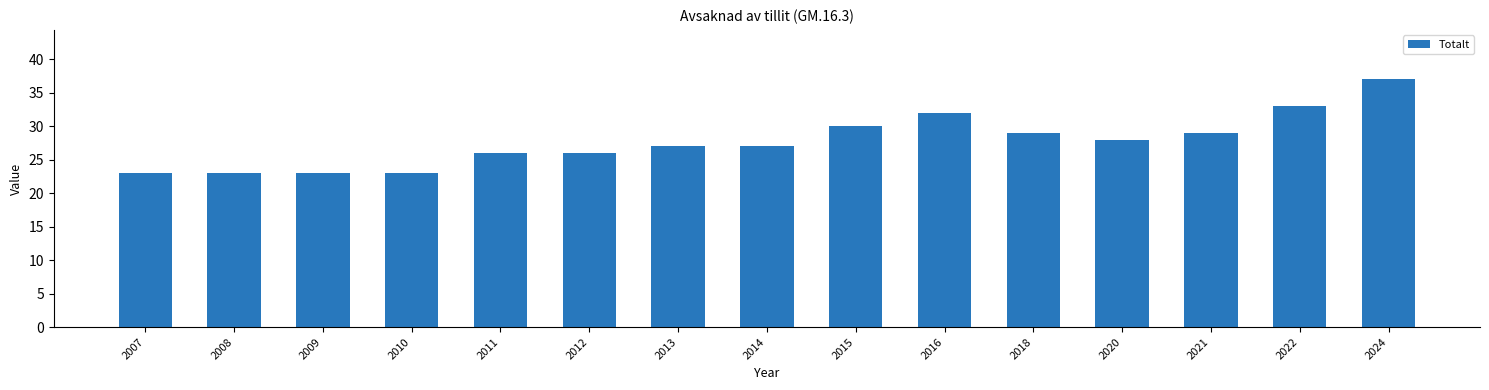

What is the smallest value displayed?

23